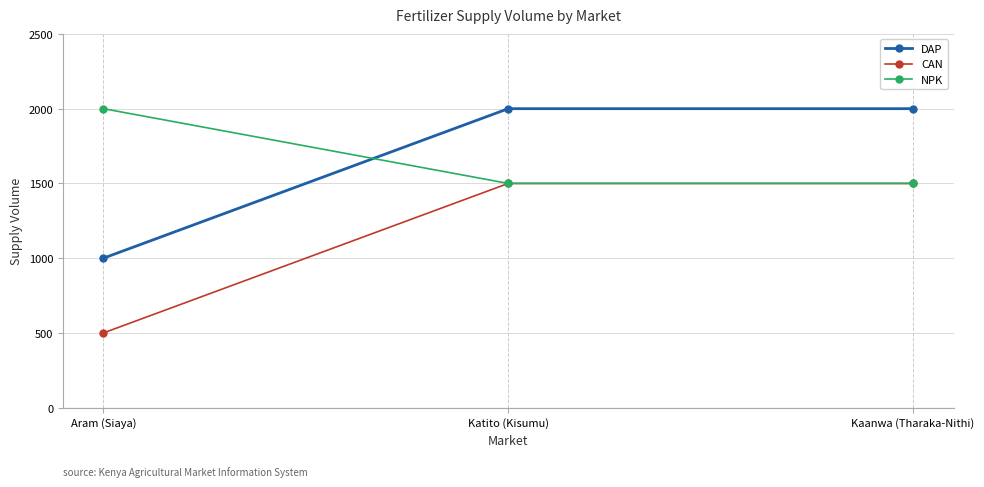

What is the difference between the highest and lowest values at Aram (Siaya)?

1500